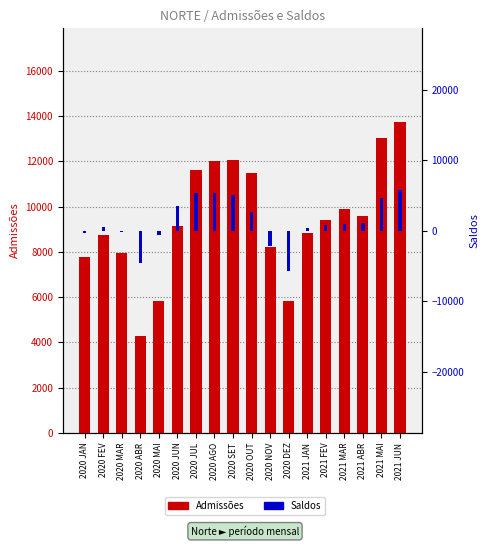

What is the minimum value shown in the chart?

-5705